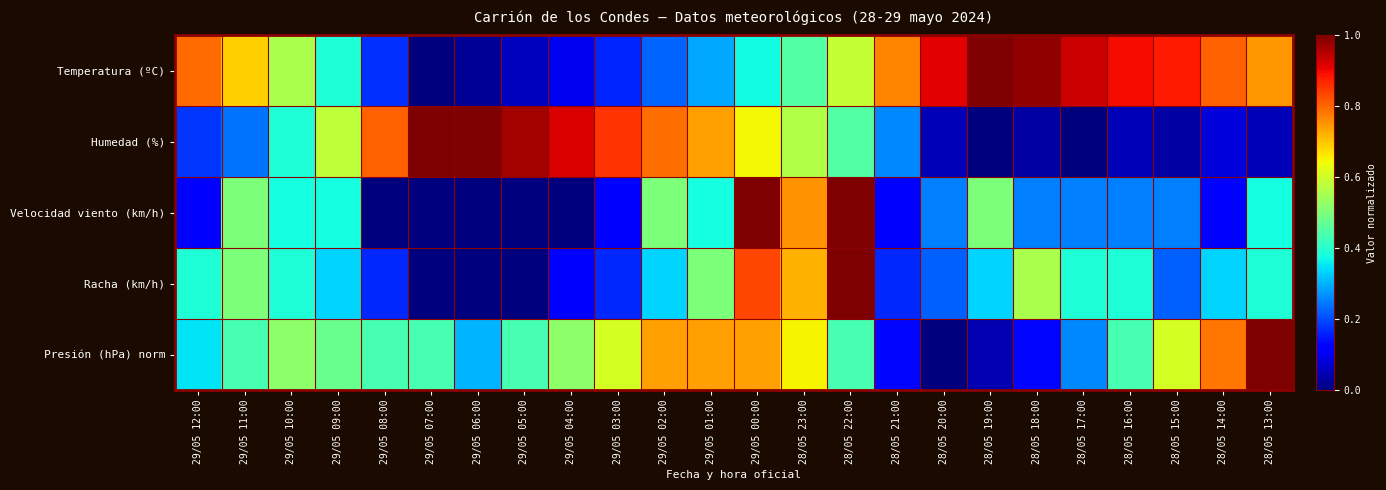

Reading left to right, extract all data points from this chart.

Temperatura (ºC): 29/05 12:00=0.8	29/05 11:00=0.7	29/05 10:00=0.6	29/05 09:00=0.4	29/05 08:00=0.2	29/05 07:00=0.0	29/05 06:00=0.0	29/05 05:00=0.1	29/05 04:00=0.1	29/05 03:00=0.2	29/05 02:00=0.2	29/05 01:00=0.3	29/05 00:00=0.4	28/05 23:00=0.5	28/05 22:00=0.6	28/05 21:00=0.8	28/05 20:00=0.9	28/05 19:00=1.0	28/05 18:00=1.0	28/05 17:00=0.9	28/05 16:00=0.9	28/05 15:00=0.9	28/05 14:00=0.8	28/05 13:00=0.7
Humedad (%): 29/05 12:00=0.2	29/05 11:00=0.2	29/05 10:00=0.4	29/05 09:00=0.6	29/05 08:00=0.8	29/05 07:00=1.0	29/05 06:00=1.0	29/05 05:00=1.0	29/05 04:00=0.9	29/05 03:00=0.9	29/05 02:00=0.8	29/05 01:00=0.7	29/05 00:00=0.6	28/05 23:00=0.6	28/05 22:00=0.5	28/05 21:00=0.3	28/05 20:00=0.0	28/05 19:00=0.0	28/05 18:00=0.0	28/05 17:00=0.0	28/05 16:00=0.0	28/05 15:00=0.0	28/05 14:00=0.1	28/05 13:00=0.0
Velocidad viento (km/h): 29/05 12:00=0.1	29/05 11:00=0.5	29/05 10:00=0.4	29/05 09:00=0.4	29/05 08:00=0.0	29/05 07:00=0.0	29/05 06:00=0.0	29/05 05:00=0.0	29/05 04:00=0.0	29/05 03:00=0.1	29/05 02:00=0.5	29/05 01:00=0.4	29/05 00:00=1.0	28/05 23:00=0.8	28/05 22:00=1.0	28/05 21:00=0.1	28/05 20:00=0.2	28/05 19:00=0.5	28/05 18:00=0.2	28/05 17:00=0.2	28/05 16:00=0.2	28/05 15:00=0.2	28/05 14:00=0.1	28/05 13:00=0.4
Racha (km/h): 29/05 12:00=0.4	29/05 11:00=0.5	29/05 10:00=0.4	29/05 09:00=0.3	29/05 08:00=0.2	29/05 07:00=0.0	29/05 06:00=0.0	29/05 05:00=0.0	29/05 04:00=0.1	29/05 03:00=0.2	29/05 02:00=0.3	29/05 01:00=0.5	29/05 00:00=0.8	28/05 23:00=0.7	28/05 22:00=1.0	28/05 21:00=0.2	28/05 20:00=0.2	28/05 19:00=0.3	28/05 18:00=0.6	28/05 17:00=0.4	28/05 16:00=0.4	28/05 15:00=0.2	28/05 14:00=0.3	28/05 13:00=0.4
Presión (hPa) norm: 29/05 12:00=0.3	29/05 11:00=0.4	29/05 10:00=0.5	29/05 09:00=0.5	29/05 08:00=0.4	29/05 07:00=0.4	29/05 06:00=0.3	29/05 05:00=0.4	29/05 04:00=0.5	29/05 03:00=0.6	29/05 02:00=0.7	29/05 01:00=0.7	29/05 00:00=0.7	28/05 23:00=0.7	28/05 22:00=0.4	28/05 21:00=0.1	28/05 20:00=0.0	28/05 19:00=0.0	28/05 18:00=0.1	28/05 17:00=0.3	28/05 16:00=0.4	28/05 15:00=0.6	28/05 14:00=0.8	28/05 13:00=1.0